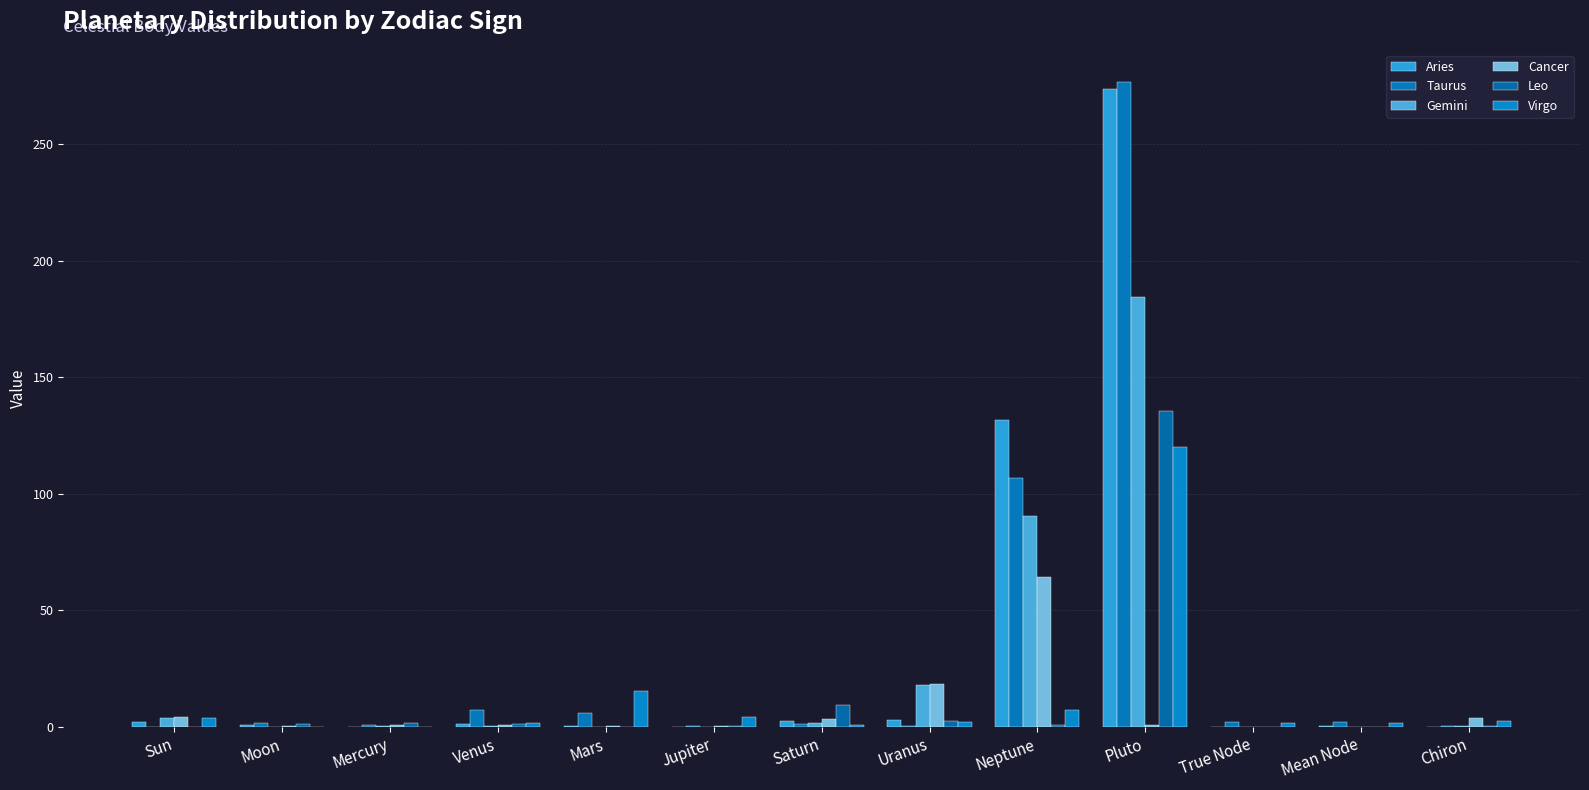

Is the value of Cancer at Pluto greater than the value of Gemini at Mercury?

Yes